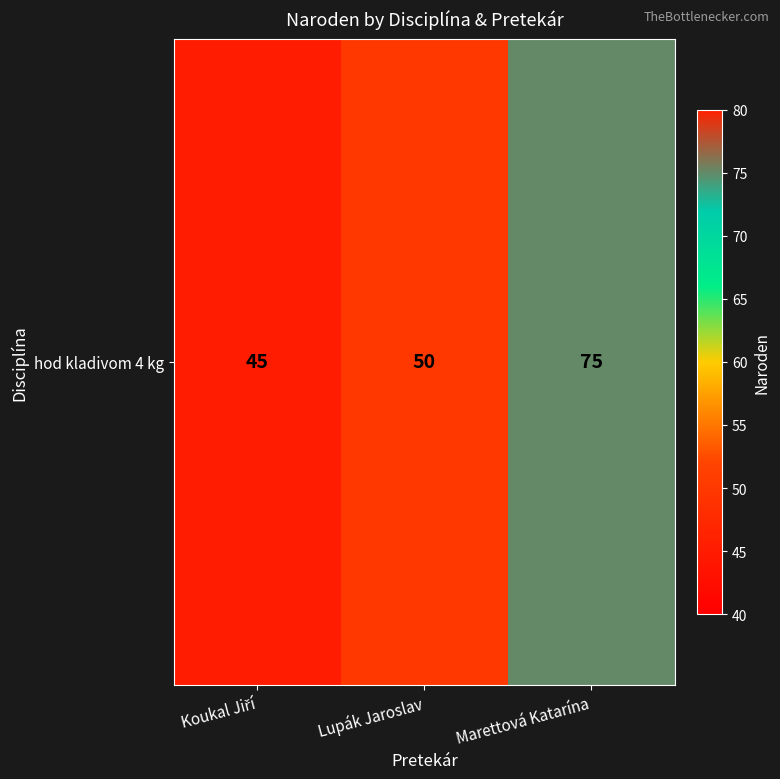

How many values are below 50?

1